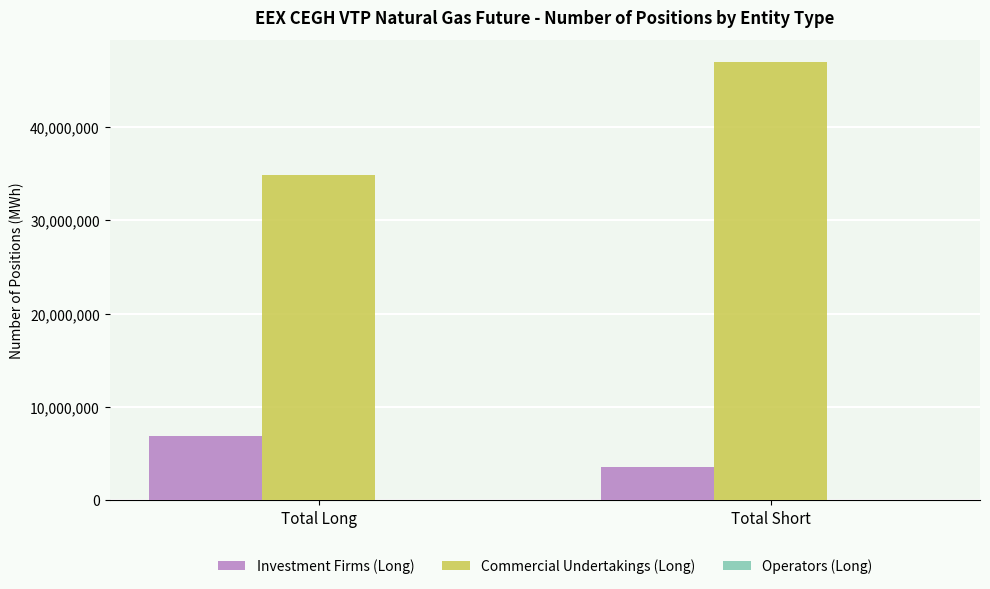

Which series has the largest total across all categories?

Commercial Undertakings (Long)